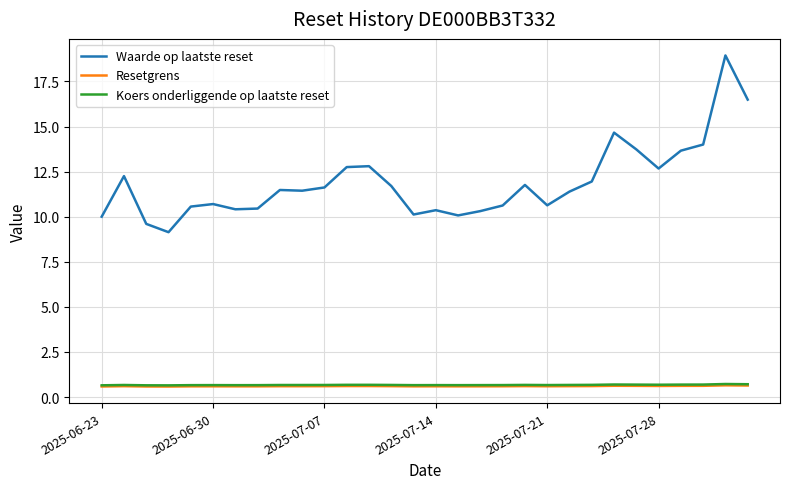

Which series has the widest spread of values?

Waarde op laatste reset